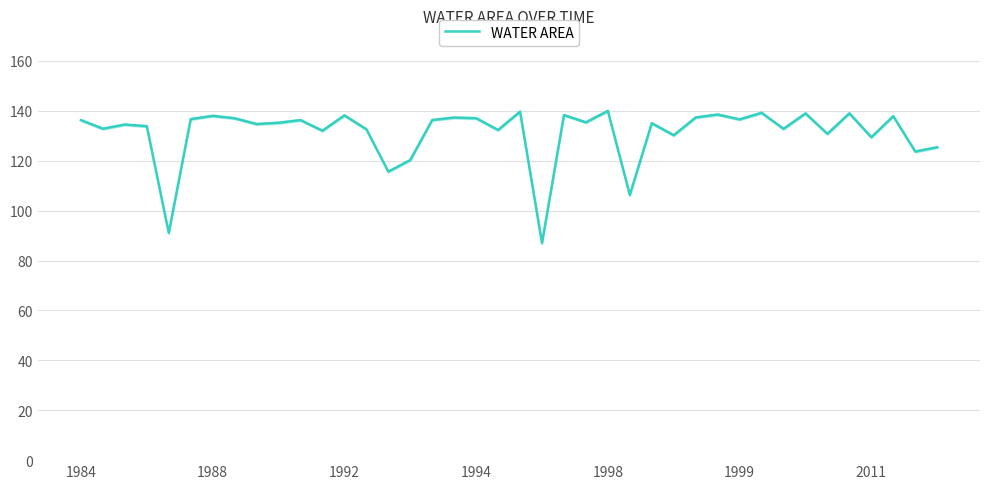

How many distinct data groups are displayed?

1